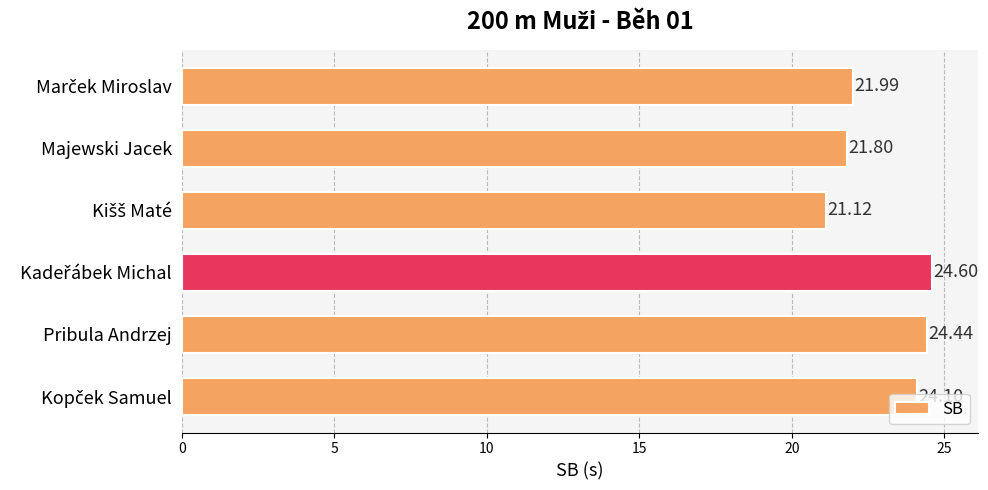

What is the average value?

23.0